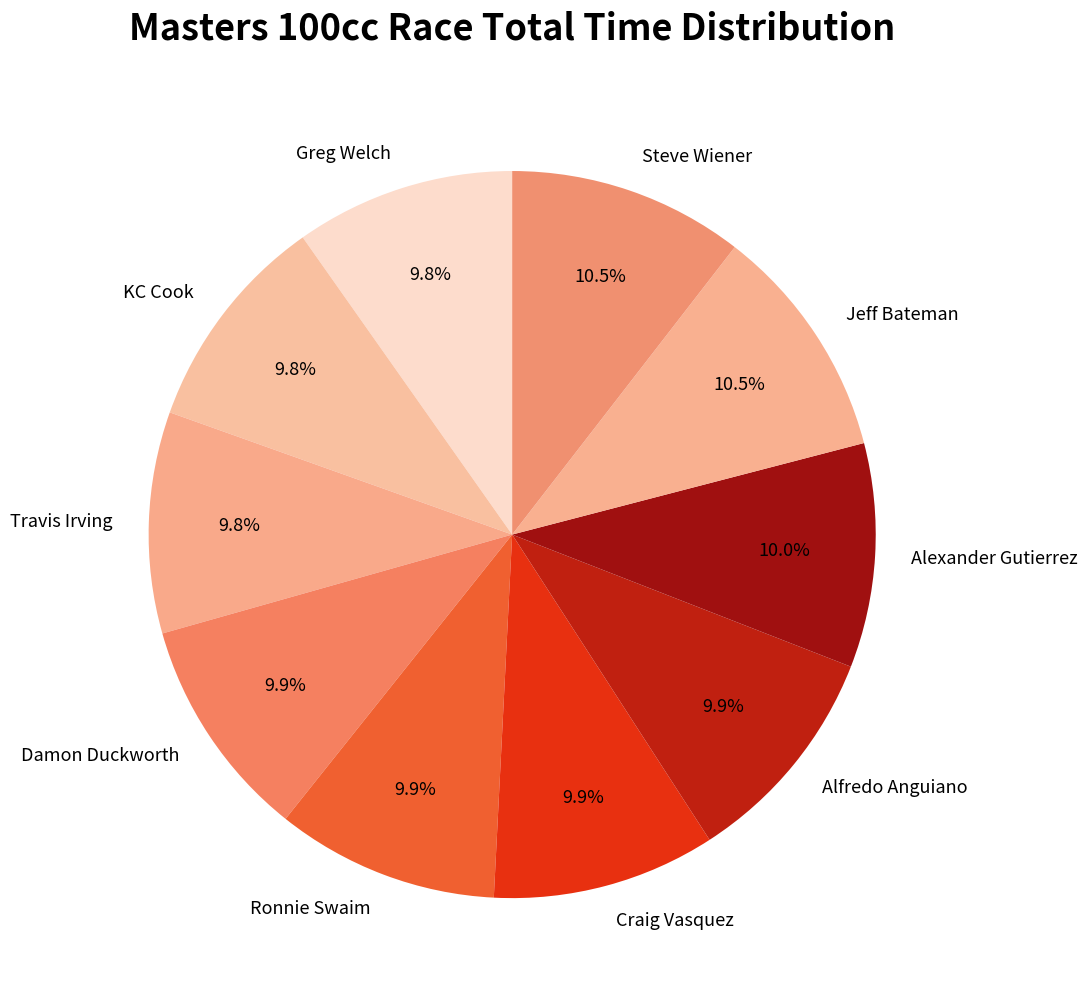

Combined, do KC Cook and Jeff Bateman account for over 50%?

No